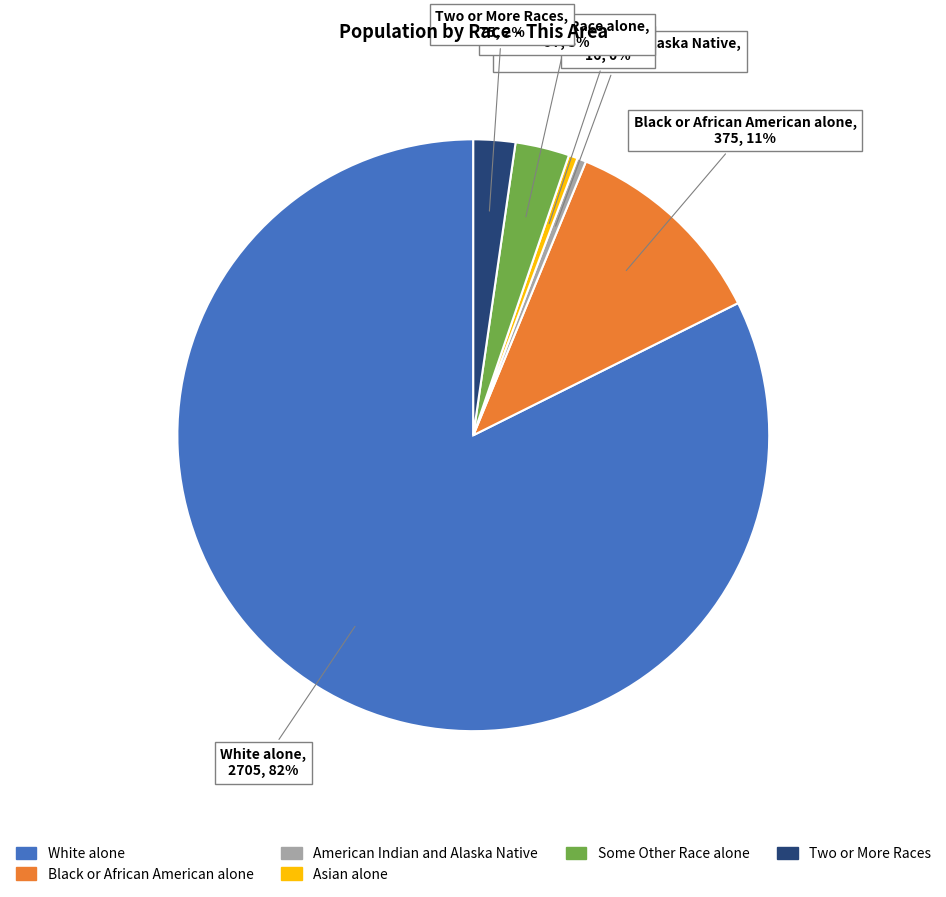

Is there any slice that represents more than half of the pie?

Yes